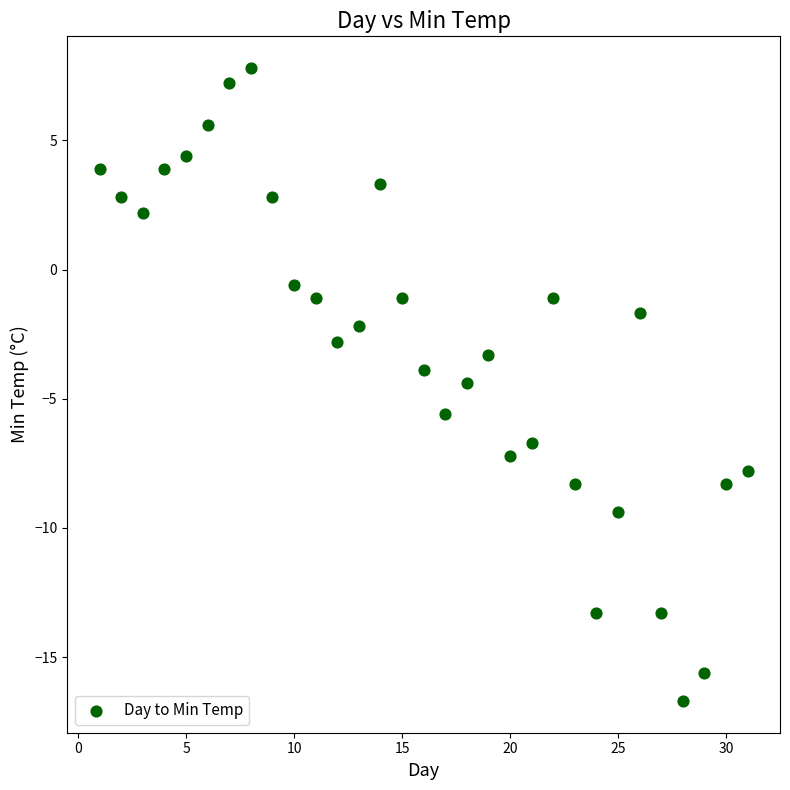

What is the range of X values (max minus min)?

30.0